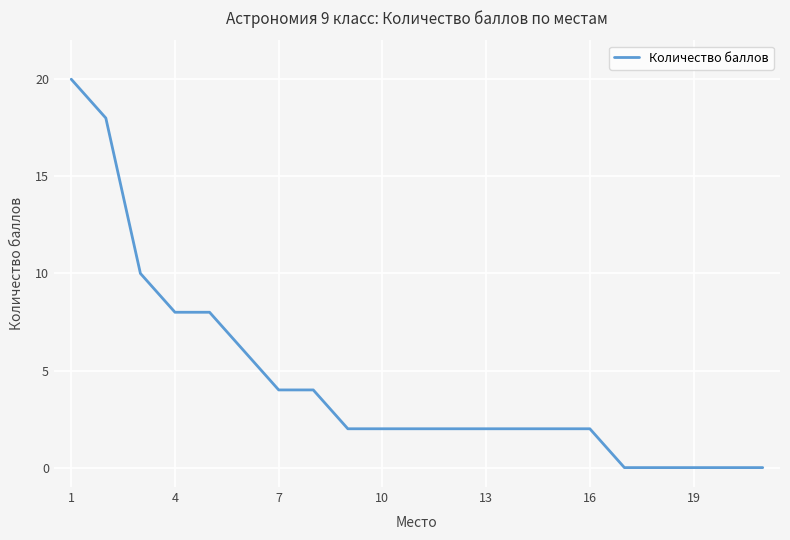

What is the sum of all values?

94